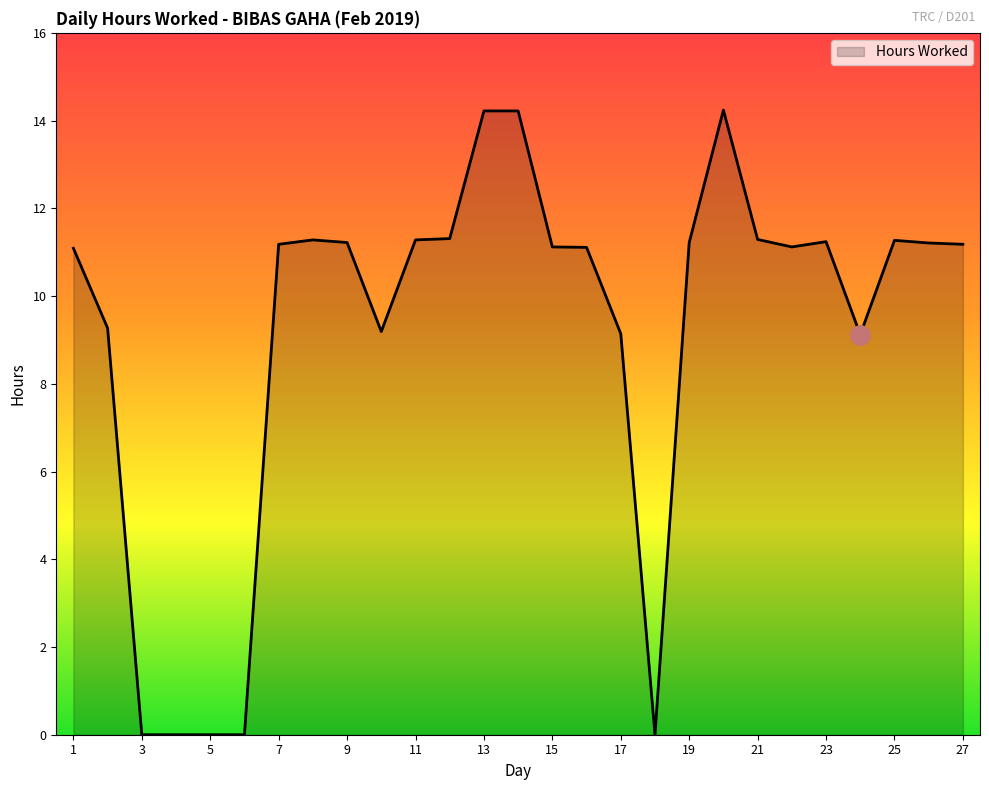

What is the maximum value shown in the chart?

14.2